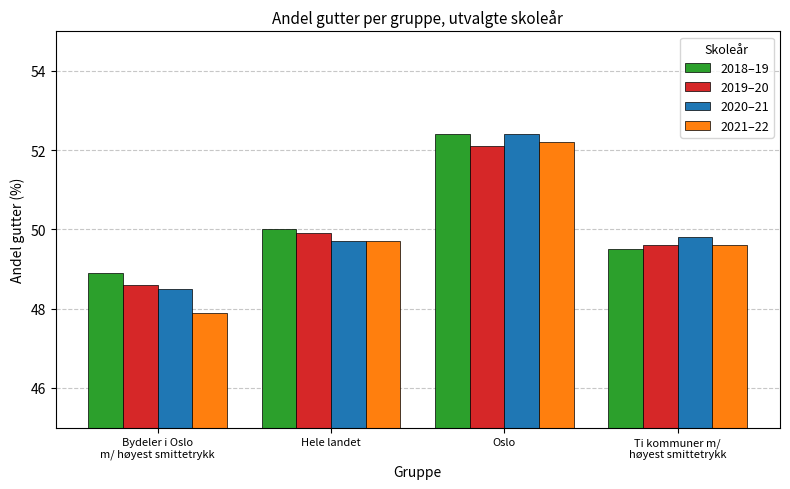

Which series has the largest range (max minus min)?

2021–22